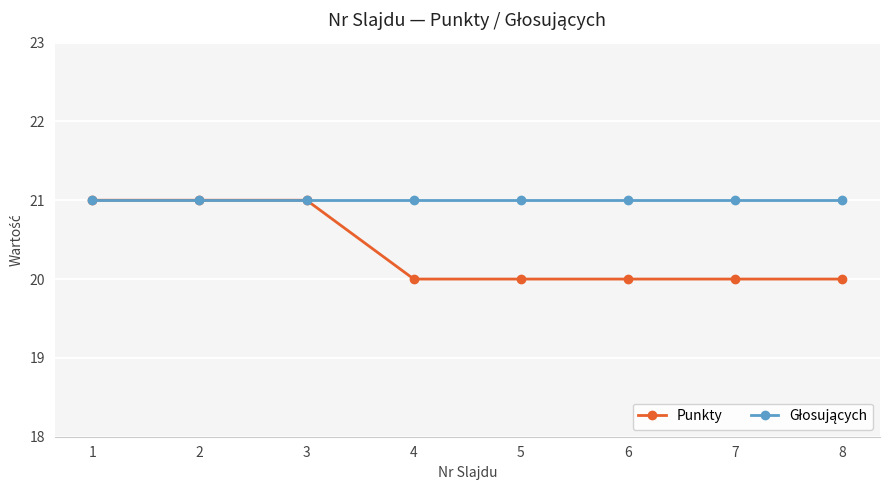

What is the greatest value displayed?

21